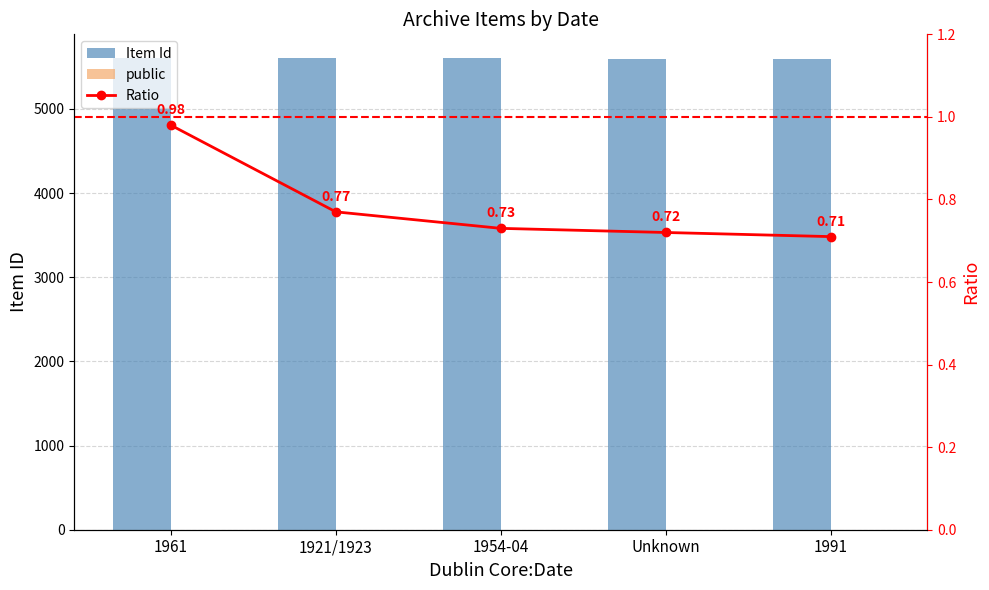

Which series has the largest range (max minus min)?

Item Id